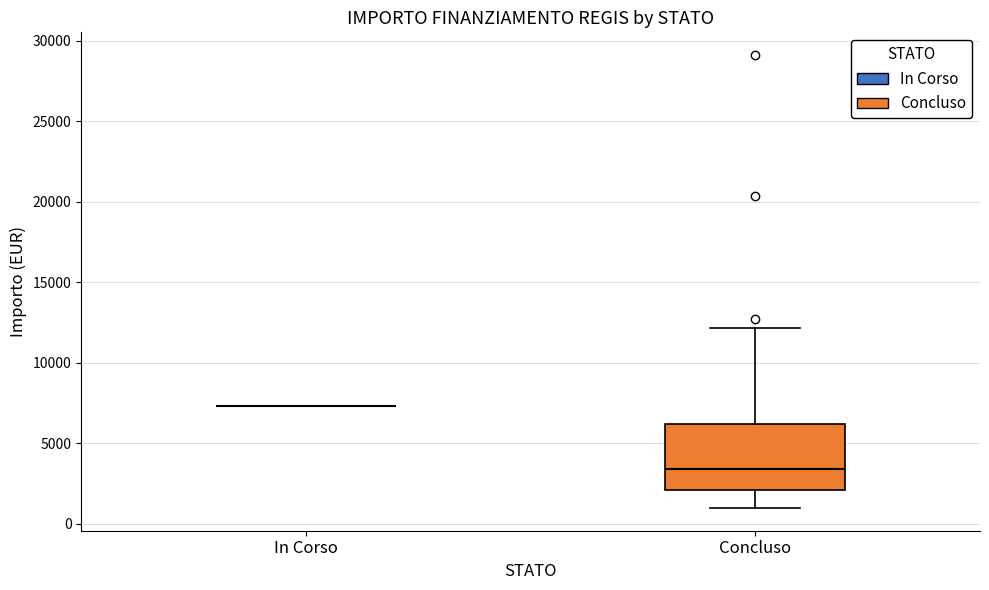

Reading left to right, transcribe this box plot: for each box, give where its median line is, the range the box spans, and where its two whiskers end, as read against the y-axis. The values are not printed on the chart, so give them approximately, as read against the axis.

In Corso: box collapsed to a line at 7500, whiskers 7500 to 7500
Concluso: median 3500, box 2000 to 6000, whiskers 1000 to 12000